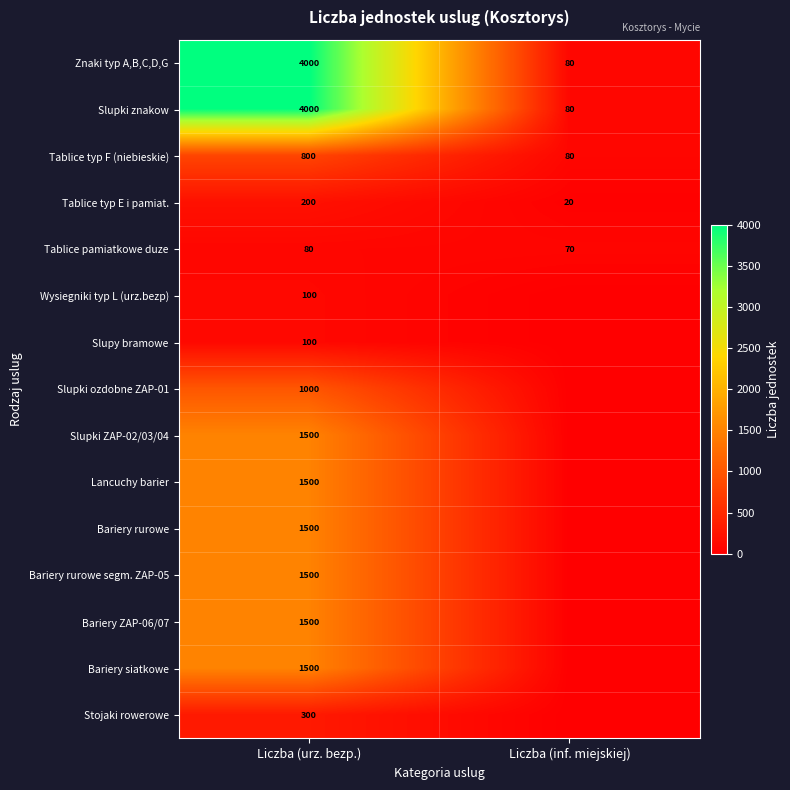

Is it true that Tablice typ F (niebieskie) equals 800 at Liczba (urz. bezp.)?

True